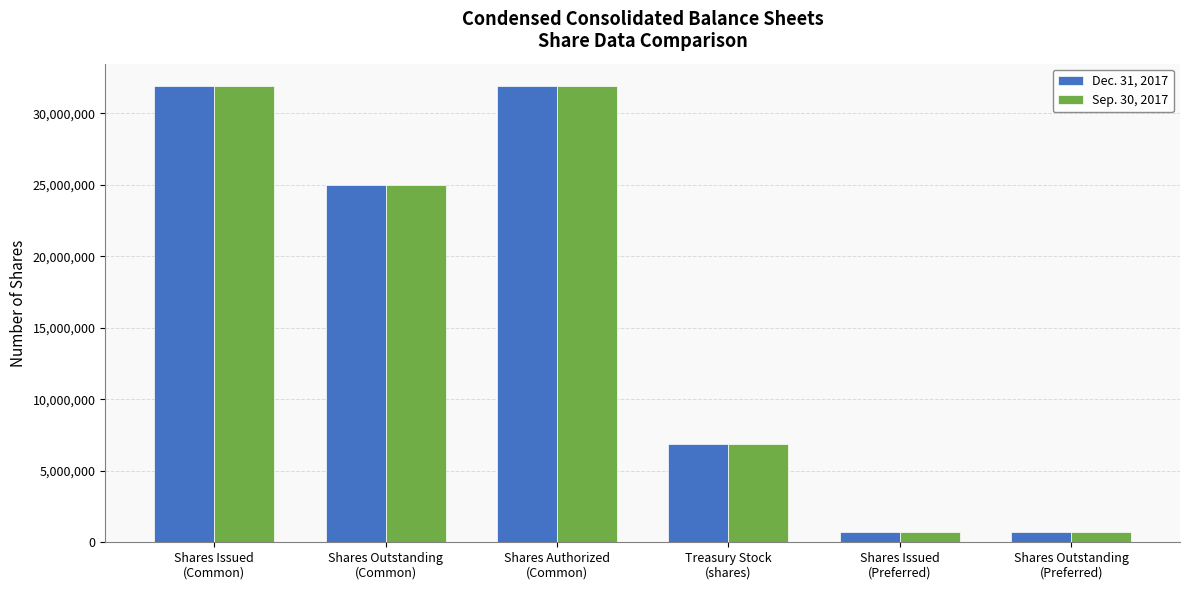

What is the lowest value of the Dec. 31, 2017 series?

700000